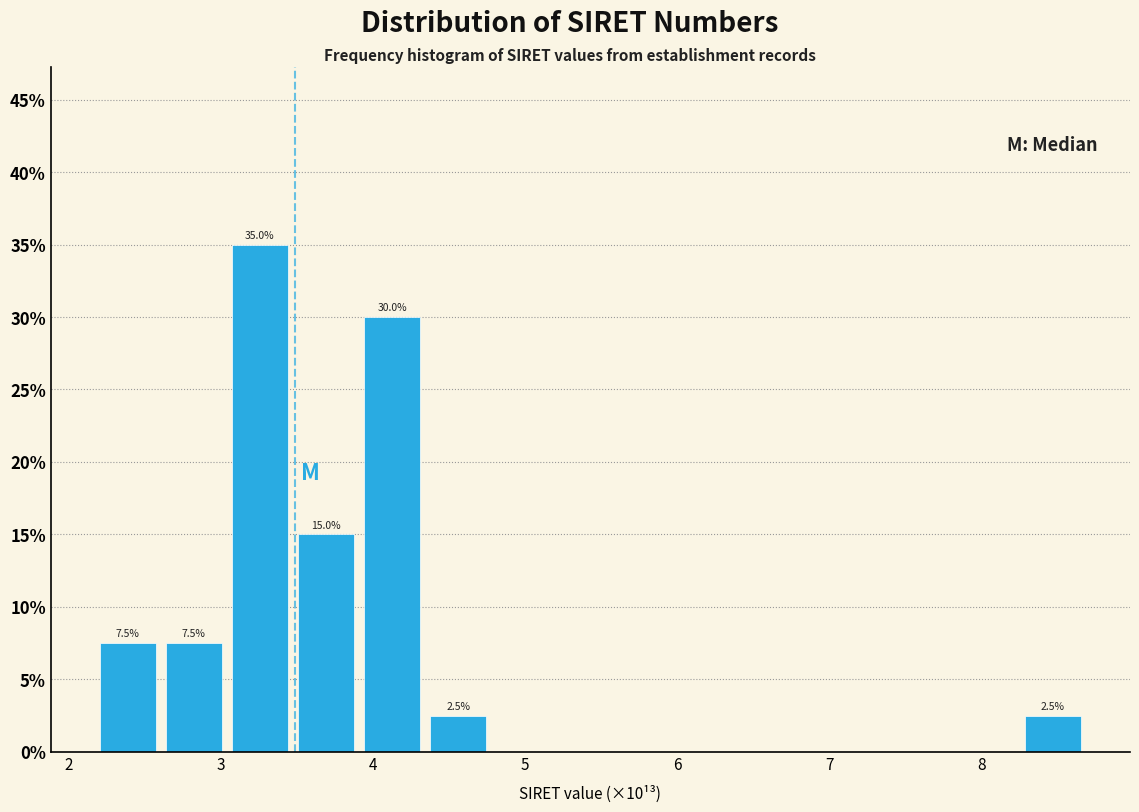

Over which range of the x-axis is the bar tallest?

3.0 to 3.5